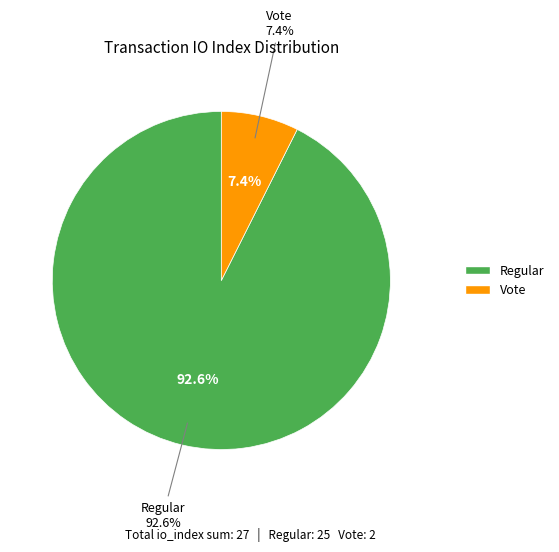

What is the largest slice in the pie chart?

Regular (io_index=25)